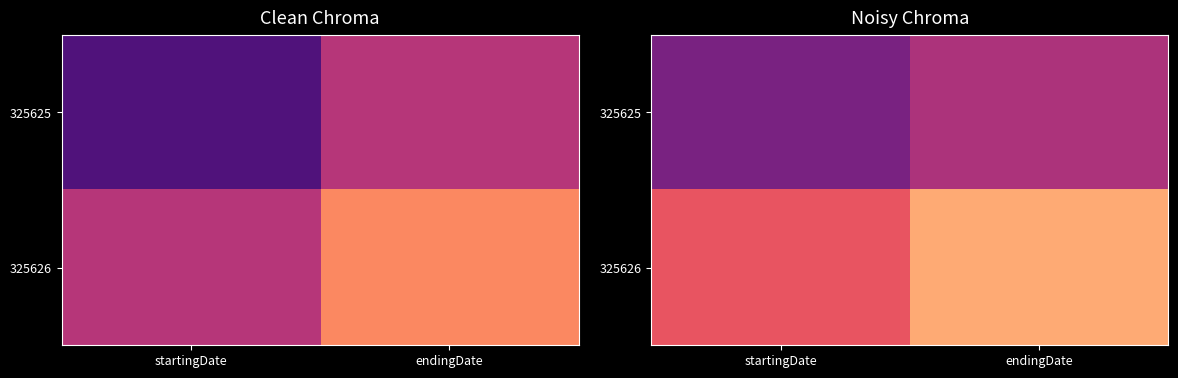

What is the sum of all 325626 values?

699.7